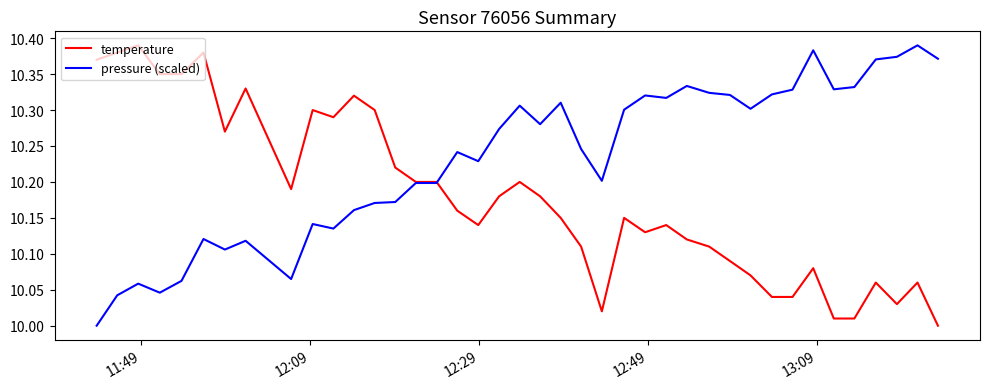

Rank the series by their average value, from highest to lowest.

pressure (scaled), temperature